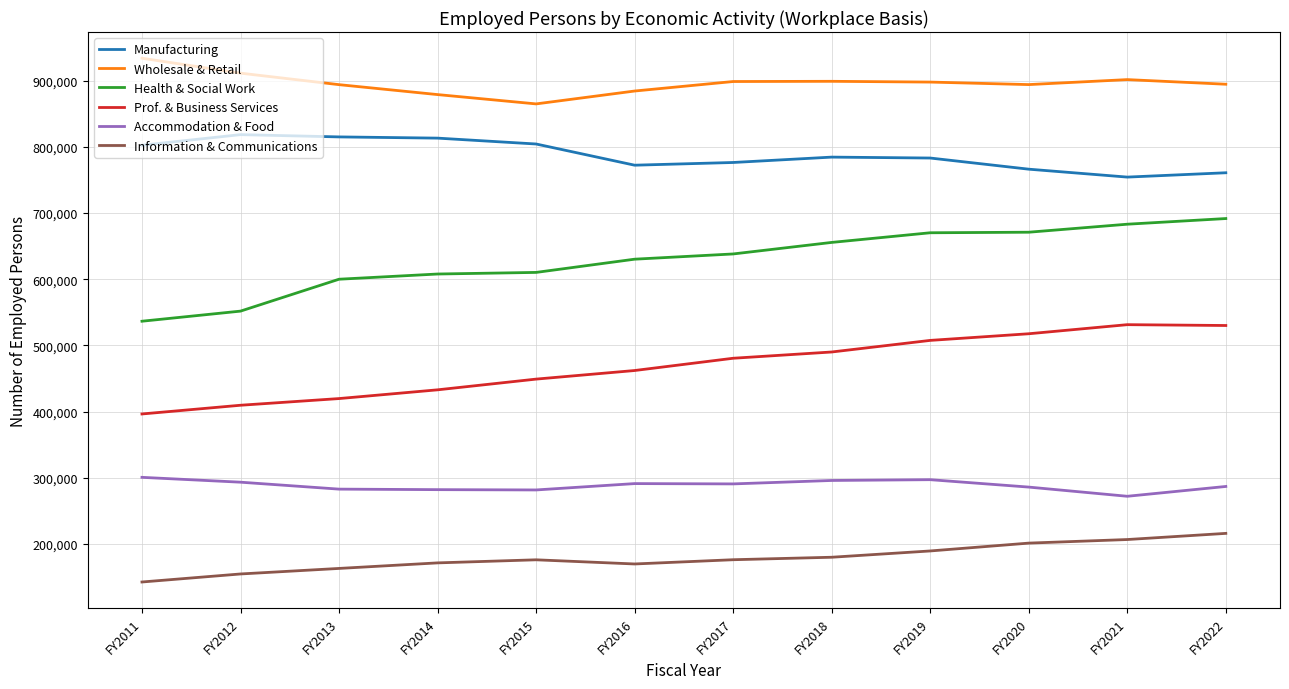

What is the maximum value shown in the chart?

933996